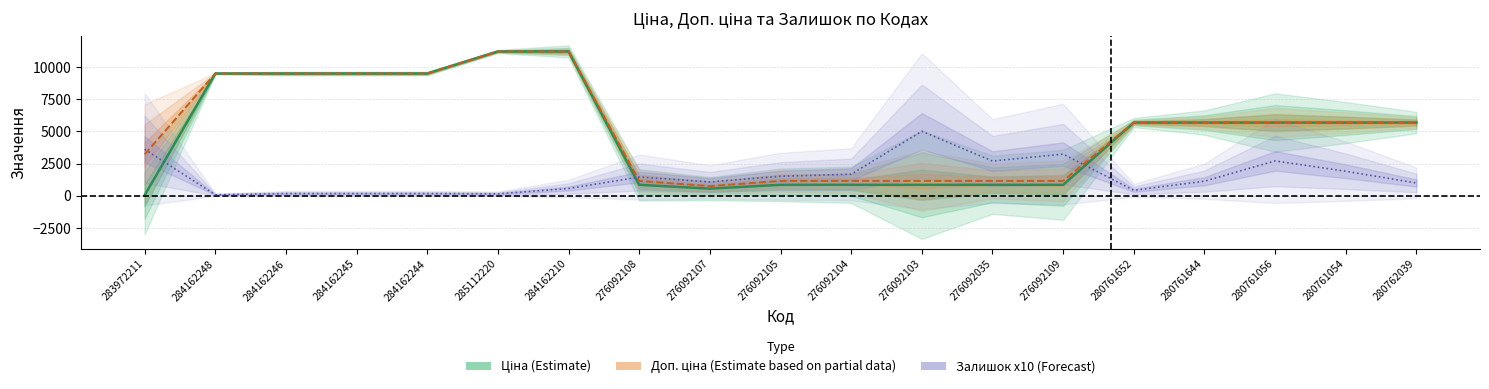

Does the chart display data point markers on the line(s)?

No